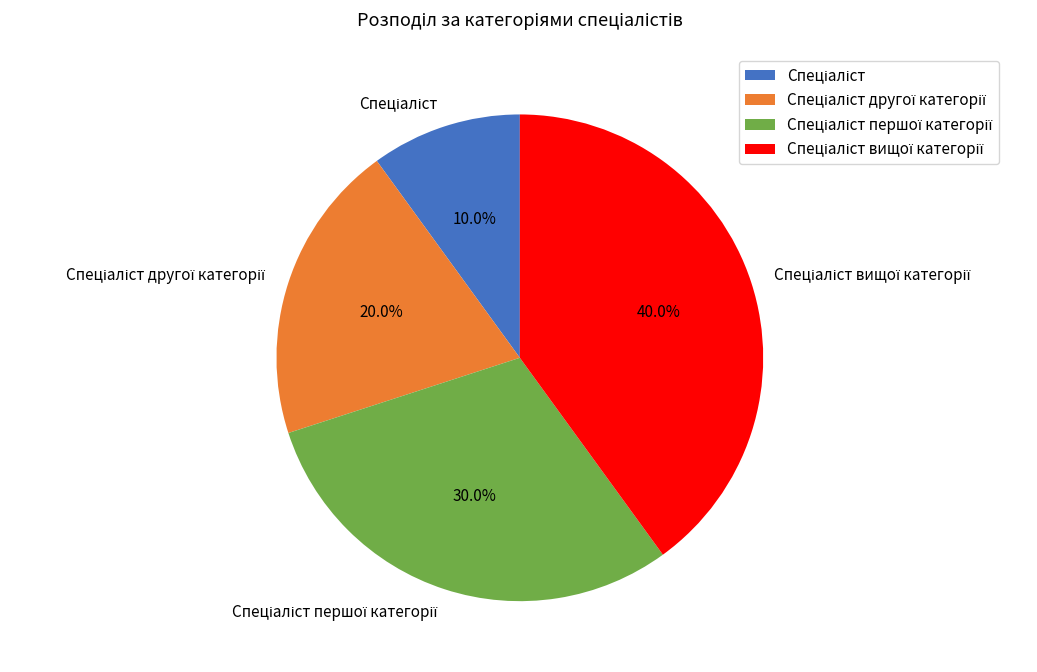

Does any single category account for the majority?

No